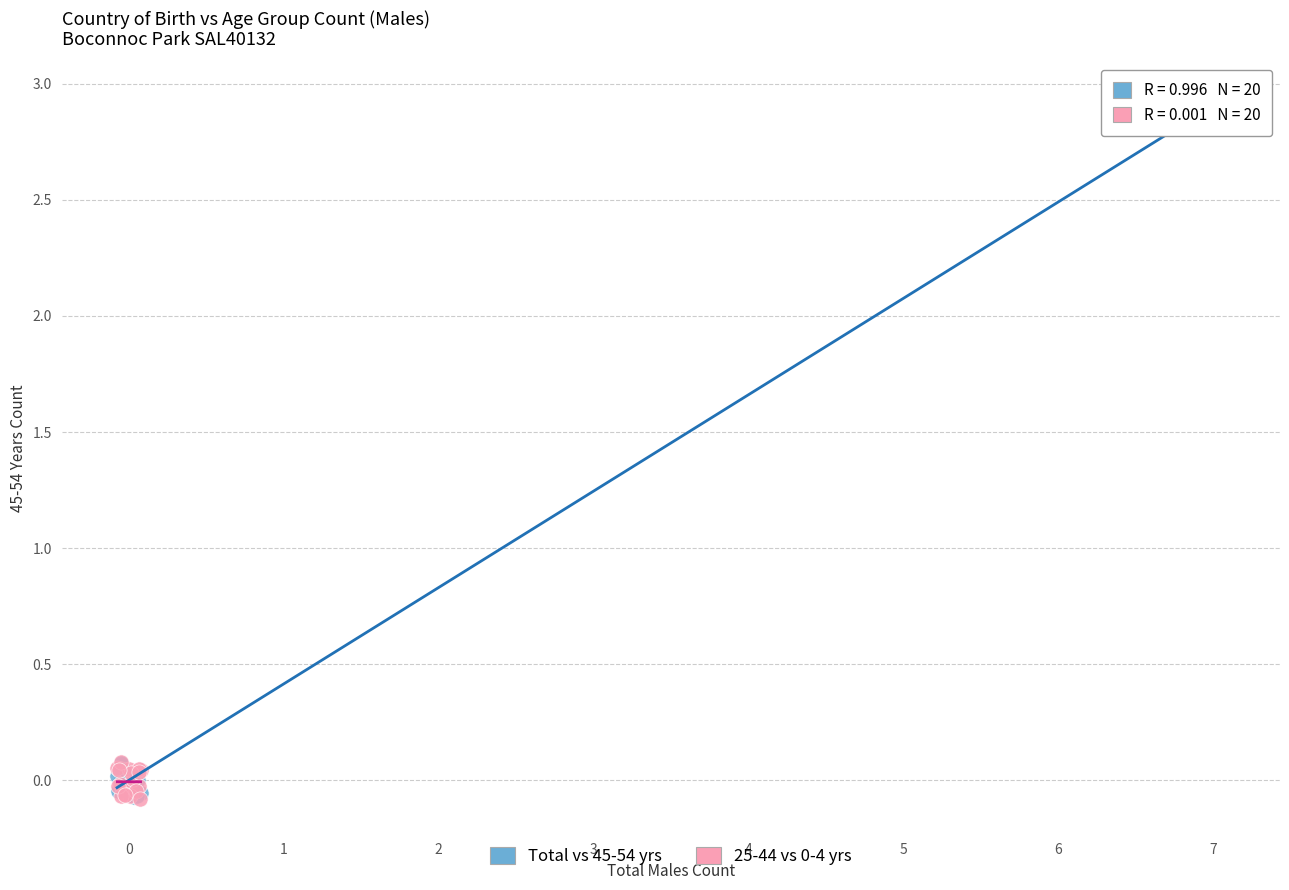

Which series has the widest spread of Y values?

Total vs 45-54 yrs